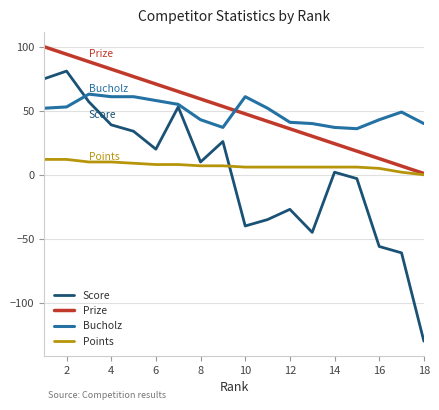

Is this an area chart (filled region under the line)?

No